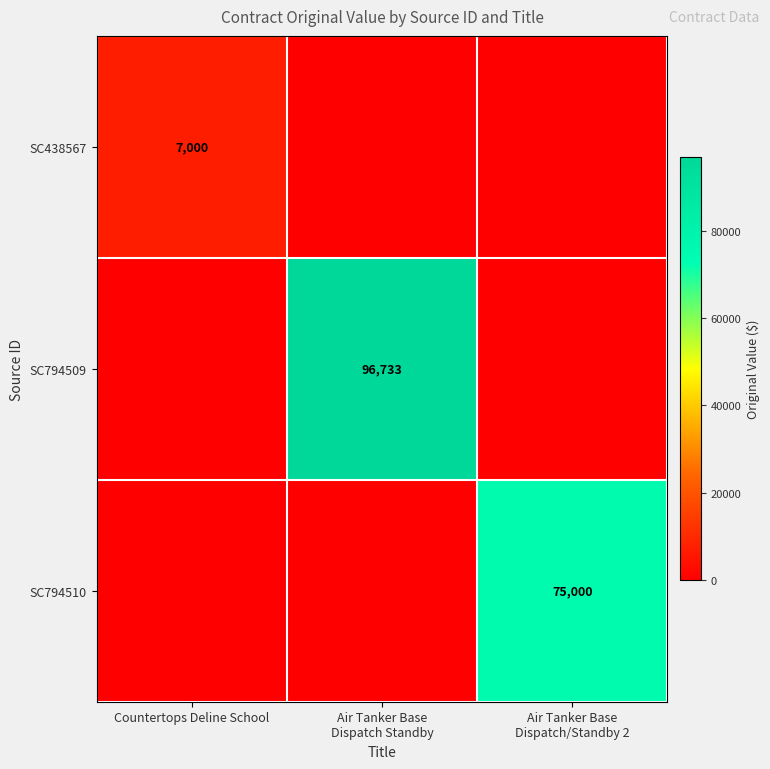

Which category has the highest value in the SC794509 series?

Air Tanker Base Dispatch Standby